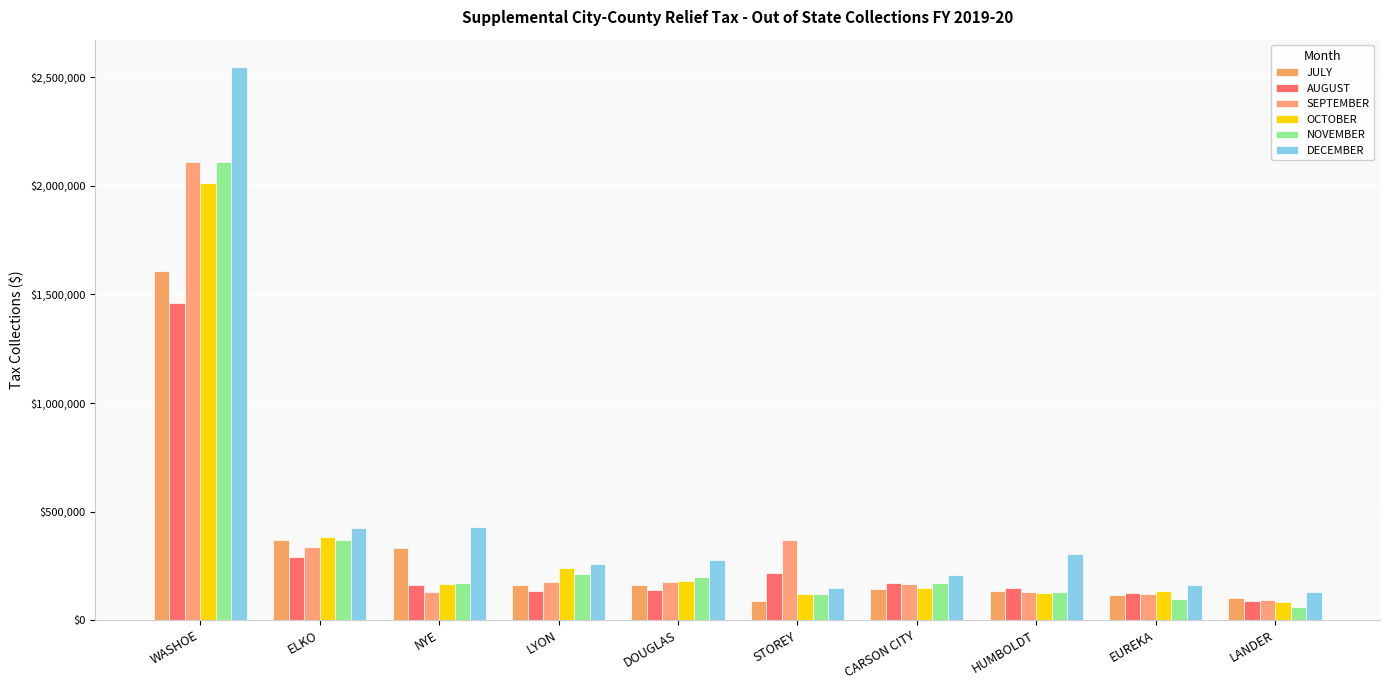

At which label is AUGUST closest to 775312?

ELKO